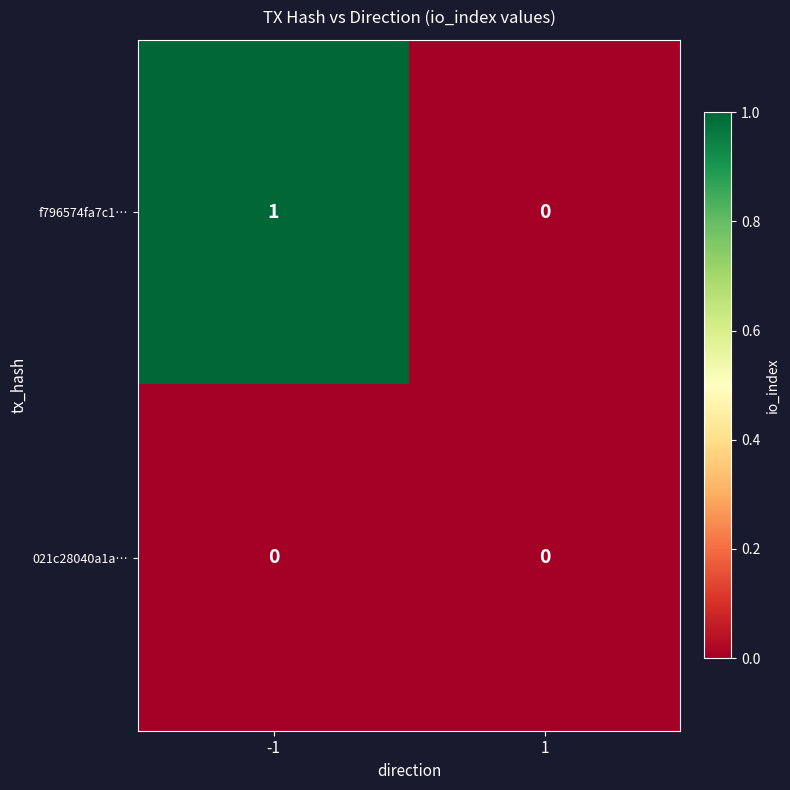

True or false: f796574fa7c1… has a value of 1 at -1.

True